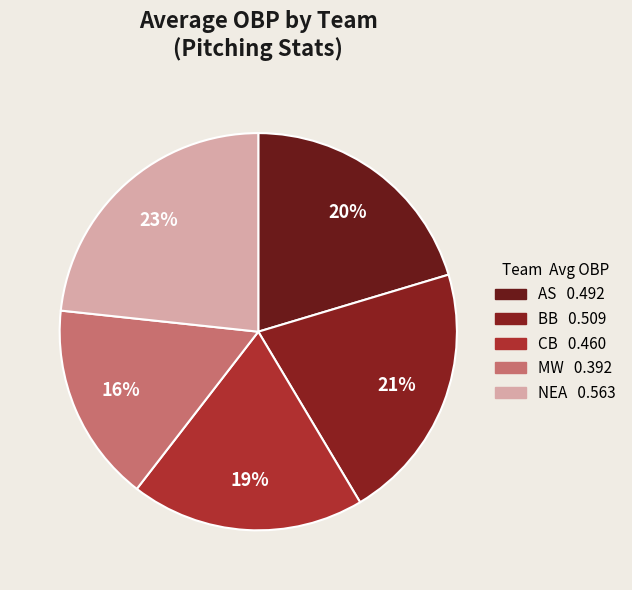

Is AS the majority of the pie?

No